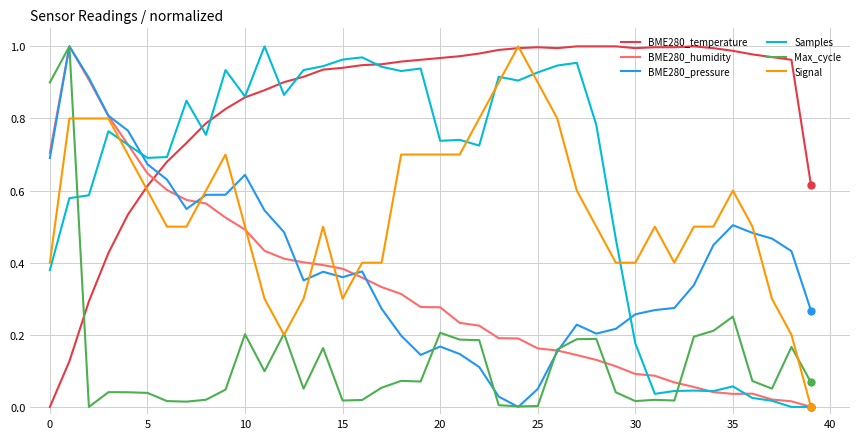

True or false: Max_cycle and BME280_temperature intersect in this chart.

True